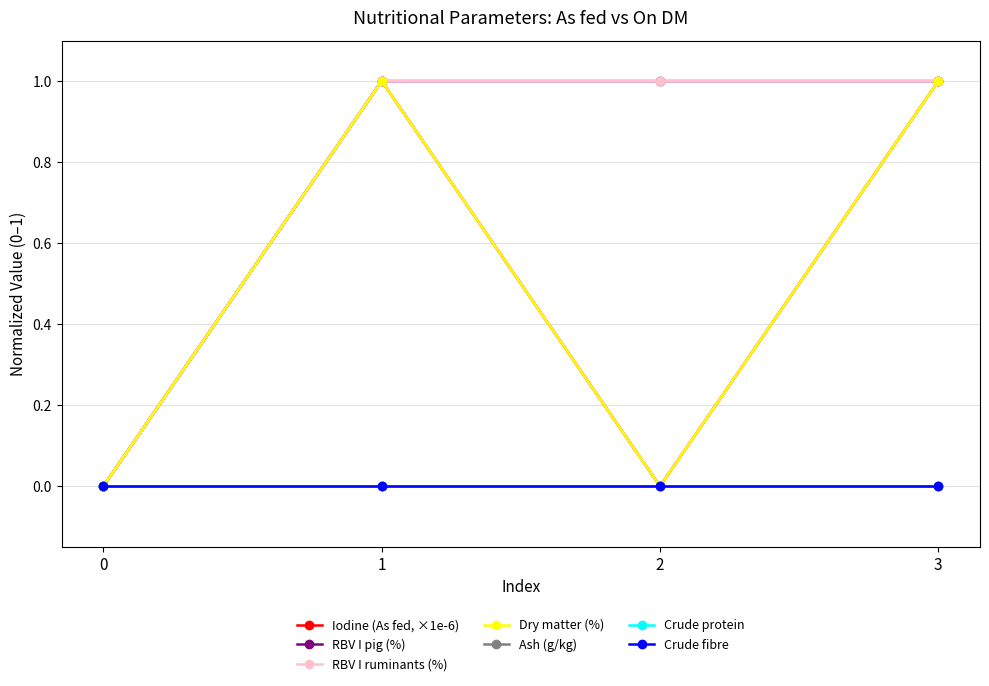

Does the chart have visible grid lines?

Yes